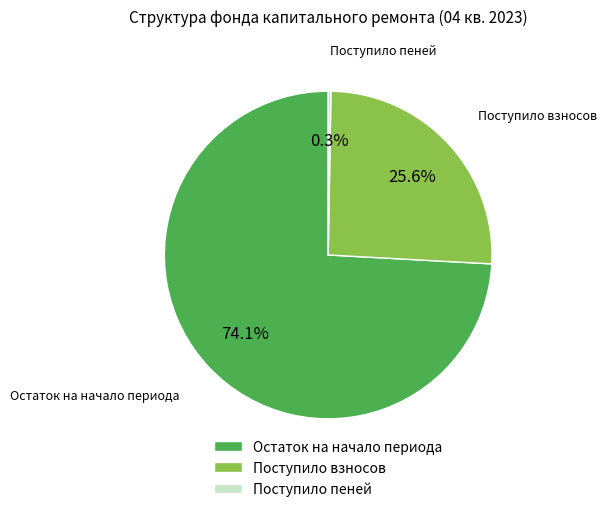

Is the sum of Поступило взносов and Остаток на начало периода greater than half?

Yes